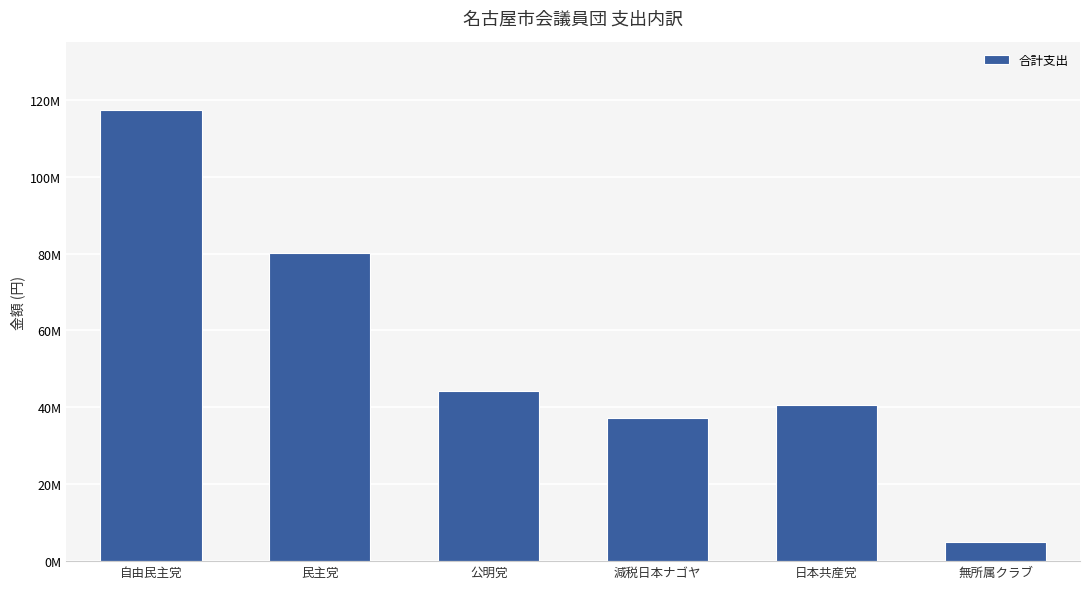

List the labels in order of value, largest first.

自由民主党, 民主党, 公明党, 日本共産党, 減税日本ナゴヤ, 無所属クラブ